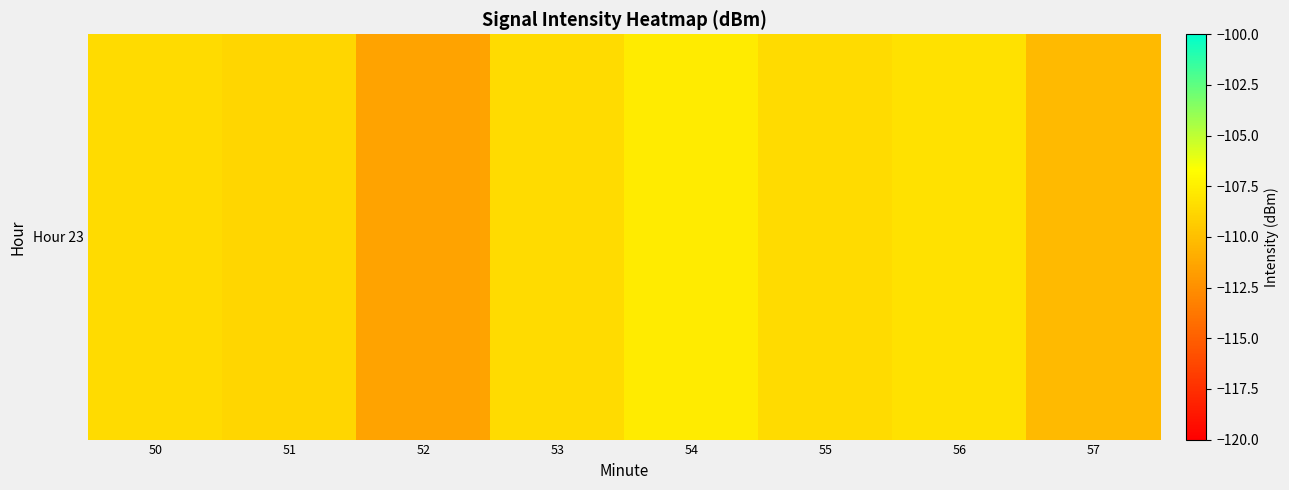

What value does the data have at 50?

-108.6